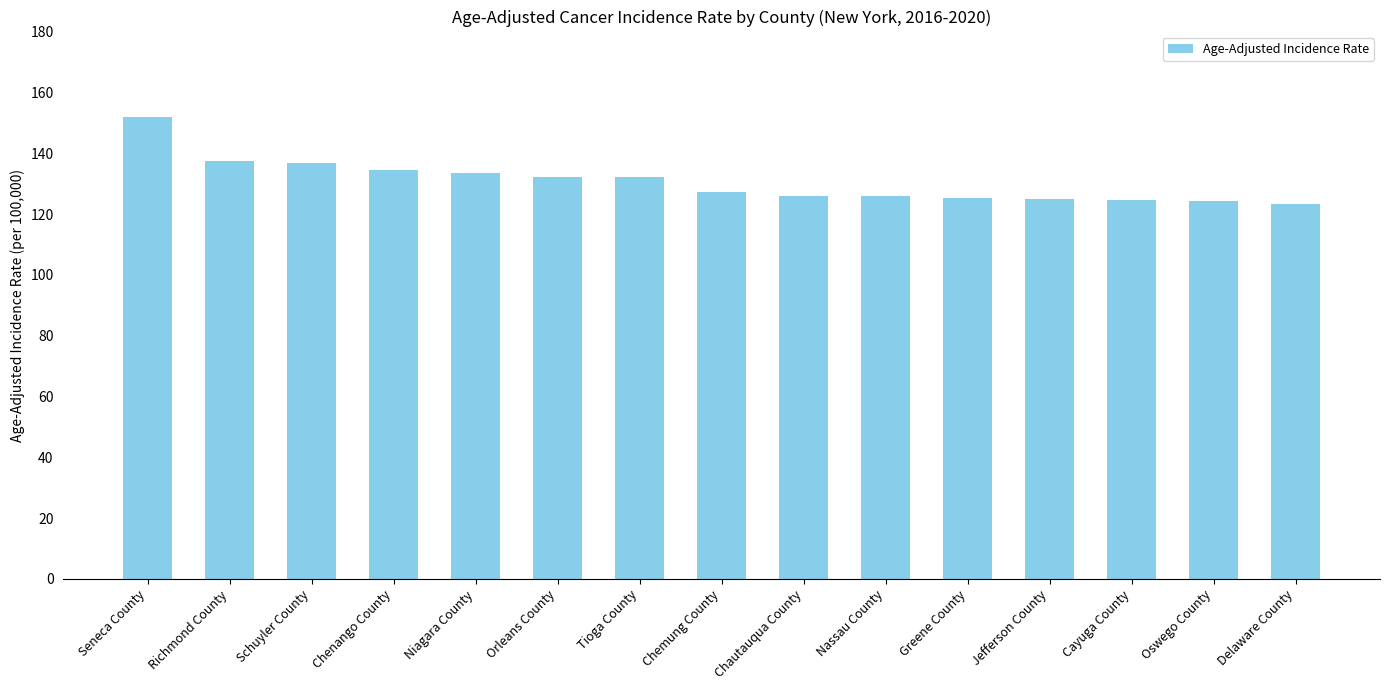

At which category does the chart reach its peak across all series?

Seneca County